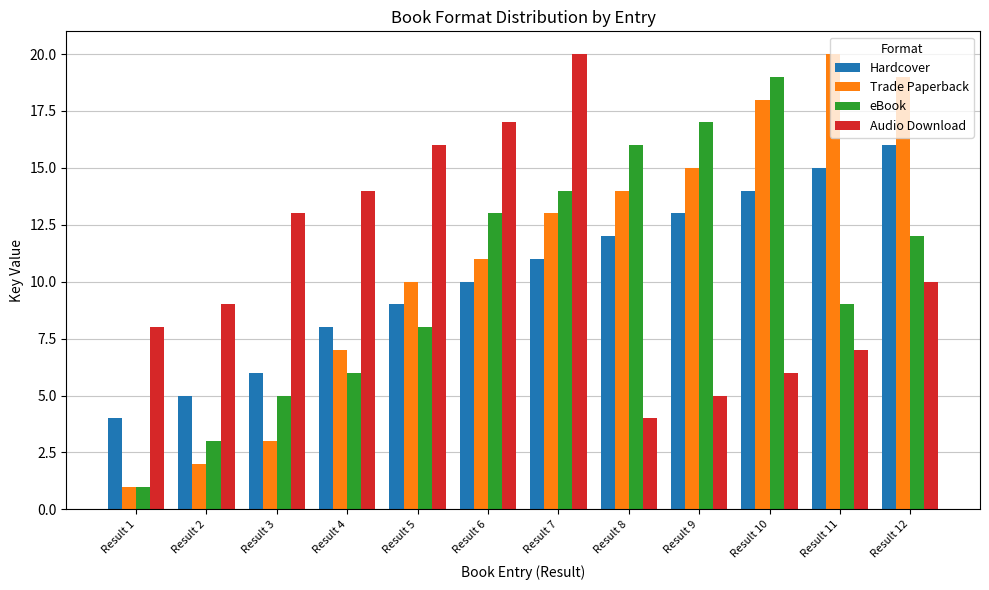

Which category has the highest value in the Trade Paperback series?

Result 11